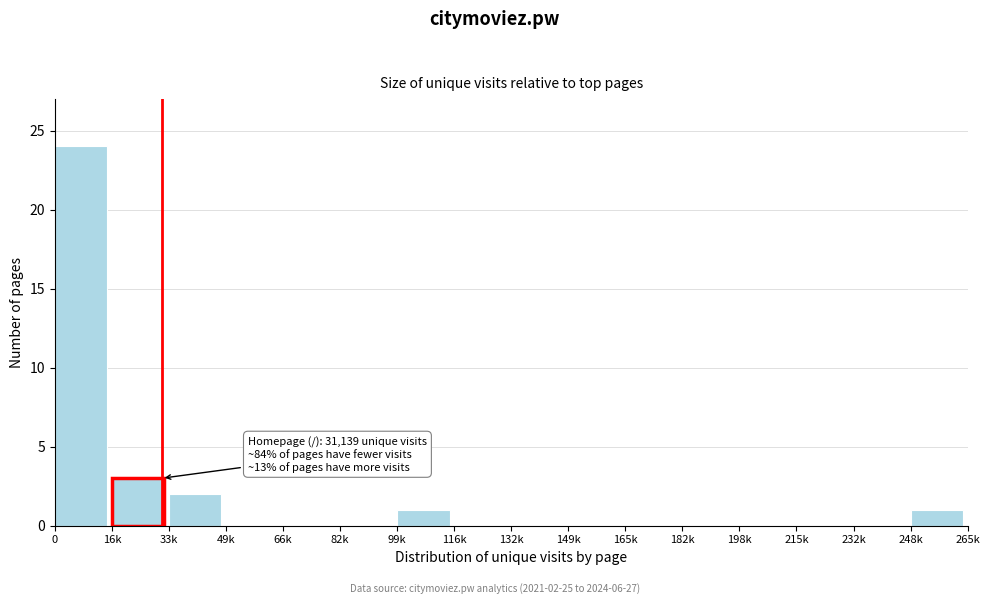

Reading right to left, what are all the values shown in this chart?

248k=1	232k=0	215k=0	198k=0	182k=0	165k=0	149k=0	132k=0	116k=0	99k=1	82k=0	66k=0	49k=0	33k=2	16k=3	0=24